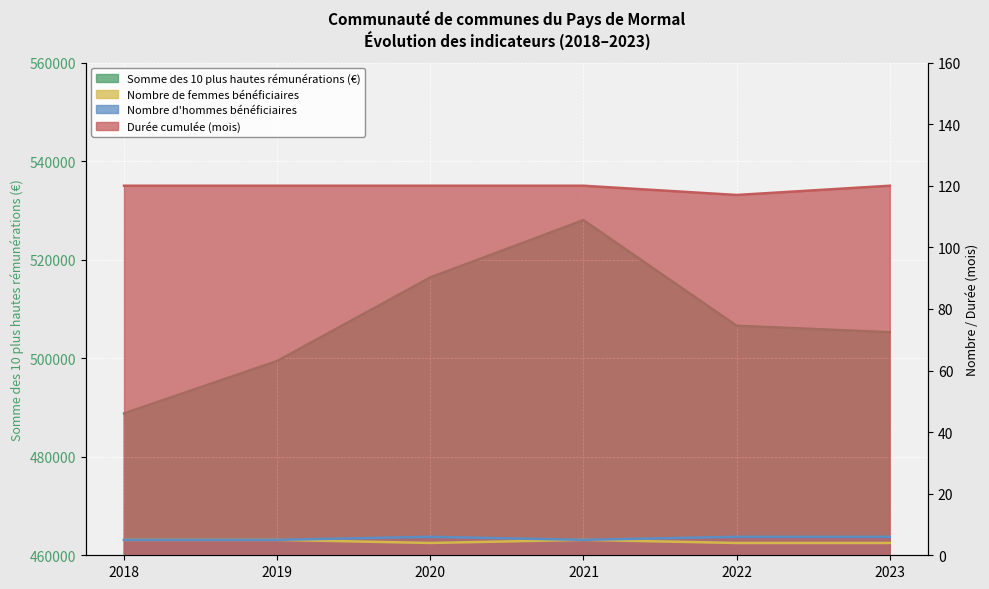

At which category does Nombre d'hommes bénéficiaires reach its first local peak?

2020